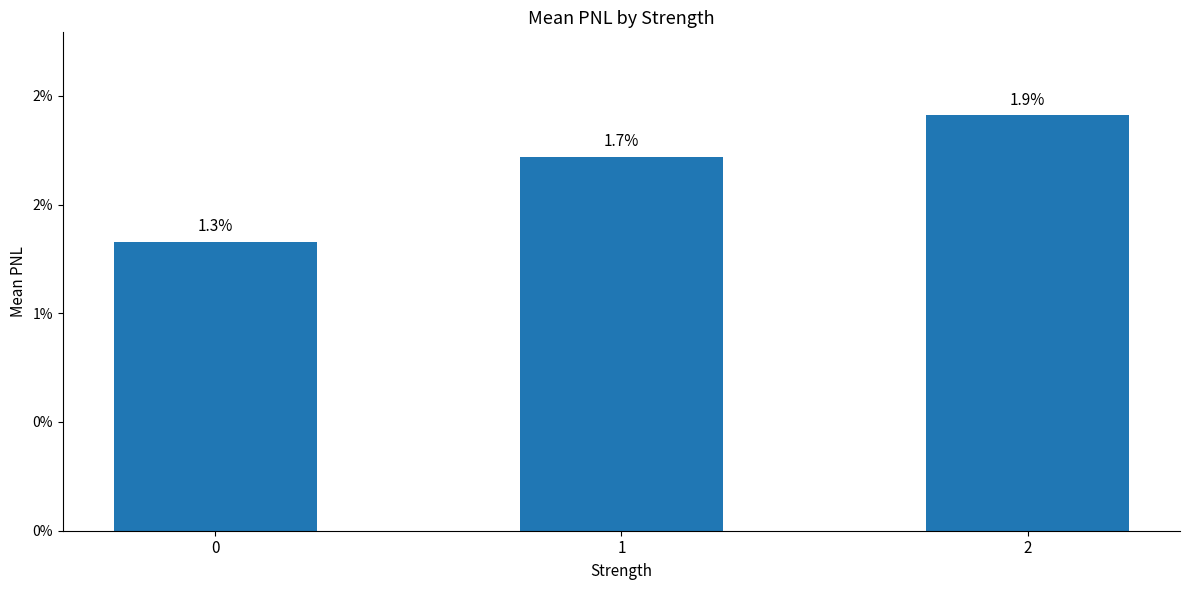

Count the values in the range 0 to 1.

3